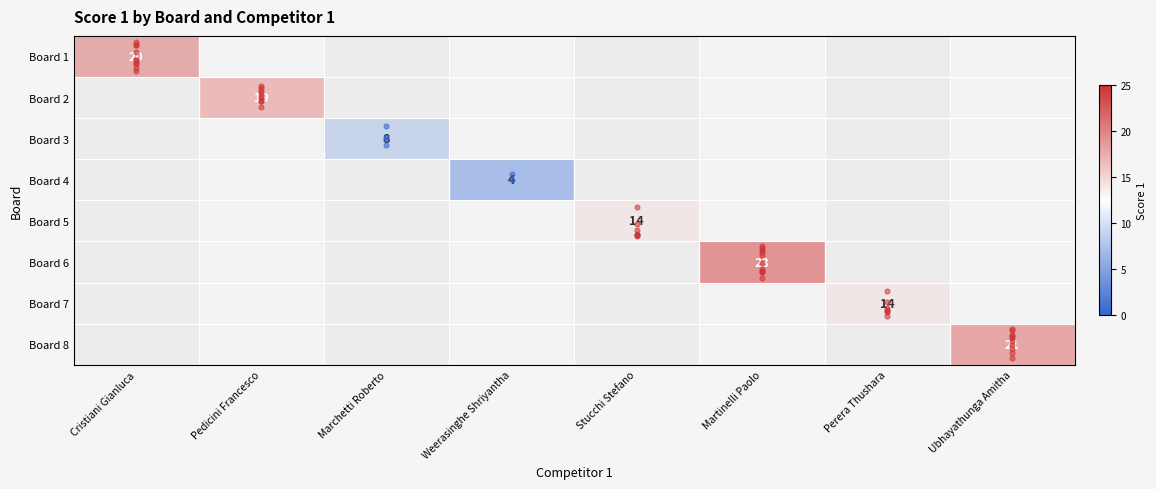

What is the greatest value displayed?

23